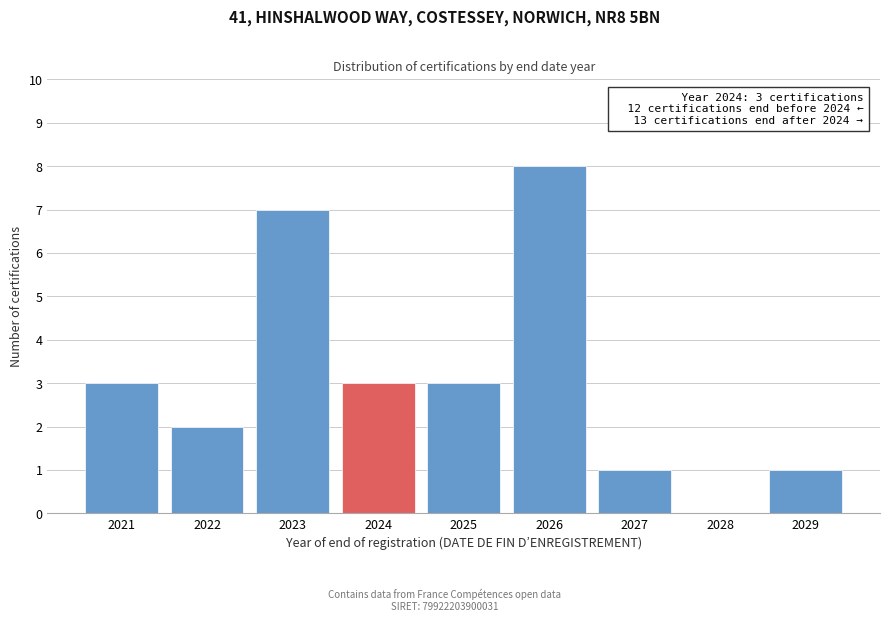

Reading left to right, what are all the values shown in this chart?

2021=3	2022=2	2023=7	2024=3	2025=3	2026=8	2027=1	2028=0	2029=1